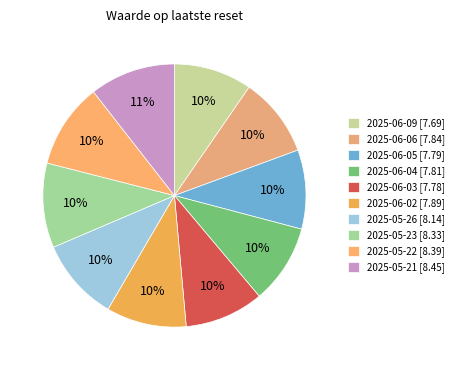

Which category has the biggest portion of the pie?

2025-05-21